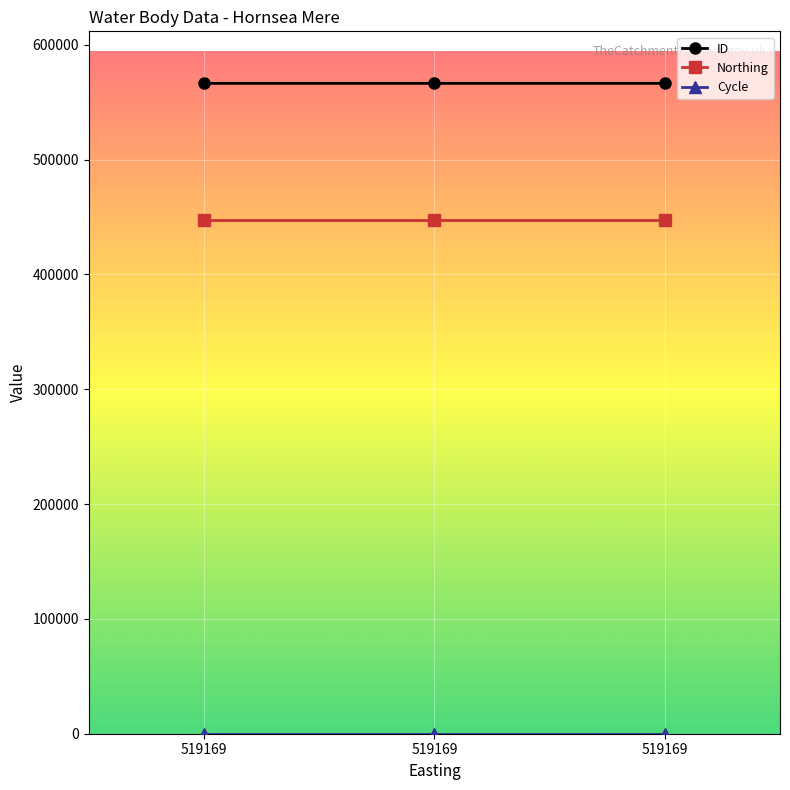

What is the value of the Northing point at the 2nd from the left?

446927